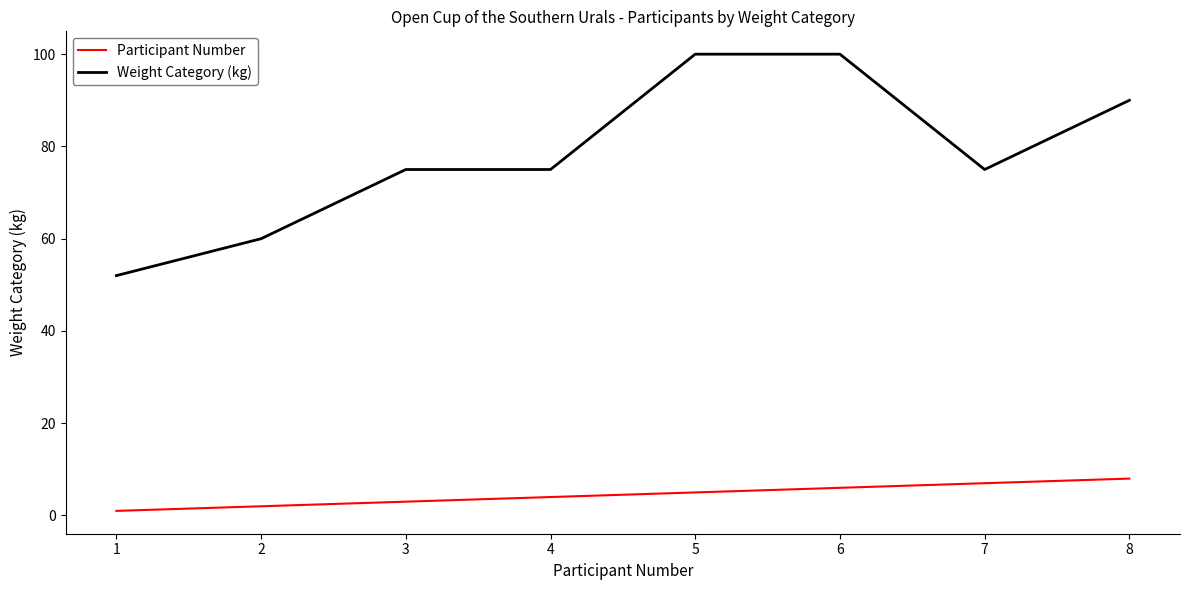

Count the number of data series in this chart.

2